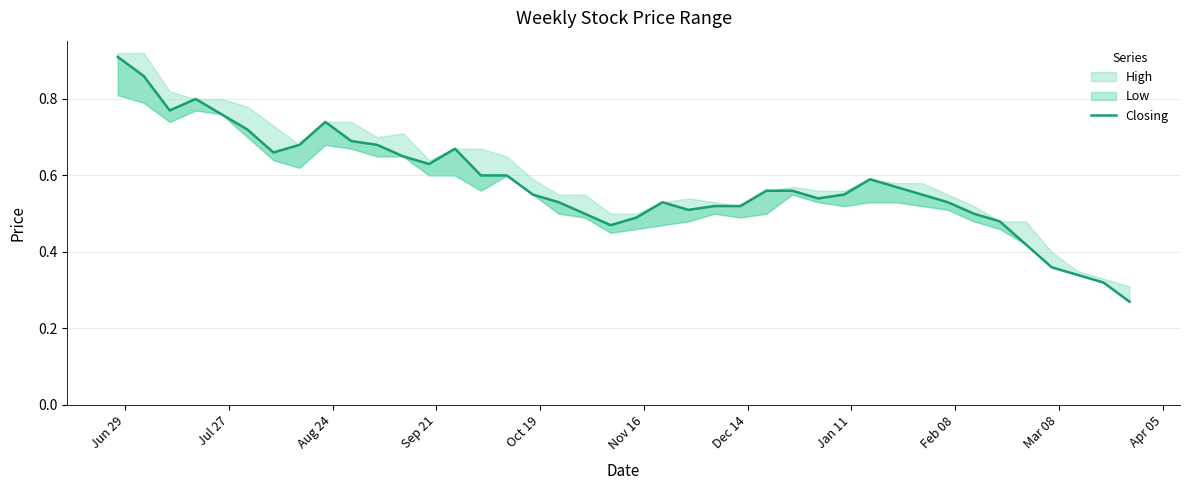

How many interior local peaks (higher than both neighbors) does the data have?

5